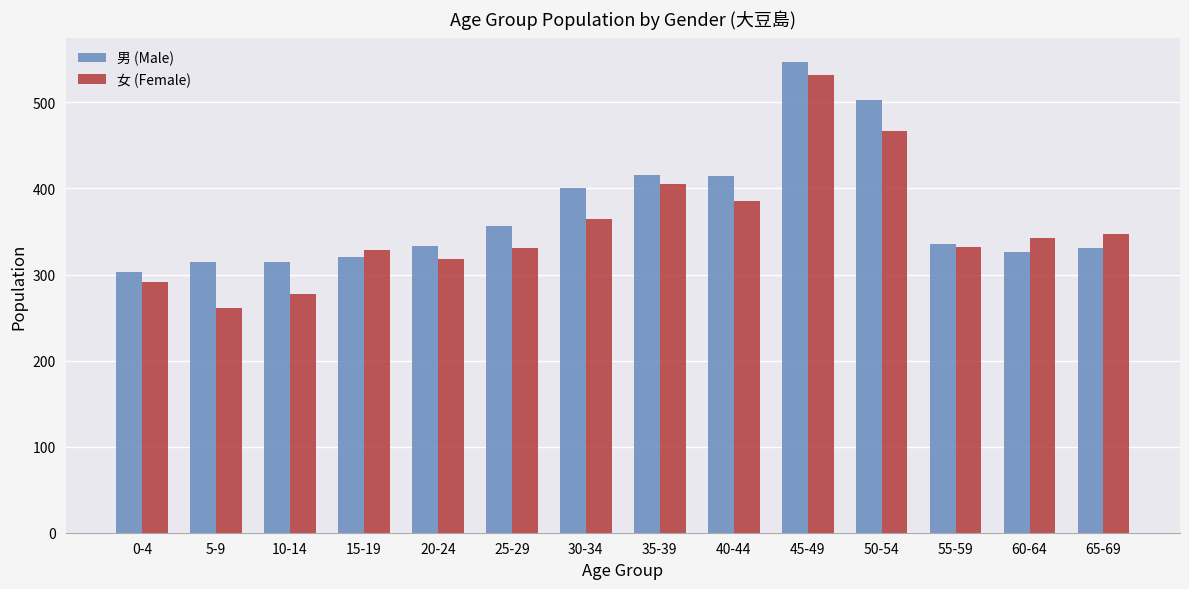

What is the difference between the highest and lowest values at 65-69?

16